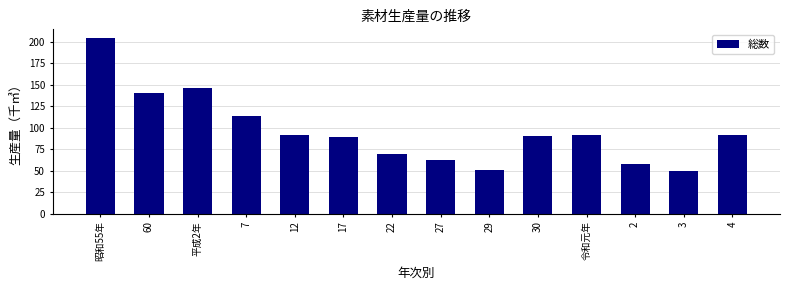

Reading left to right, what are all the values shown in this chart?

昭和55年=204	60=140	平成2年=146	7=113	12=92	17=89	22=70	27=63	29=51	30=90	令和元年=92	2=58	3=50	4=91